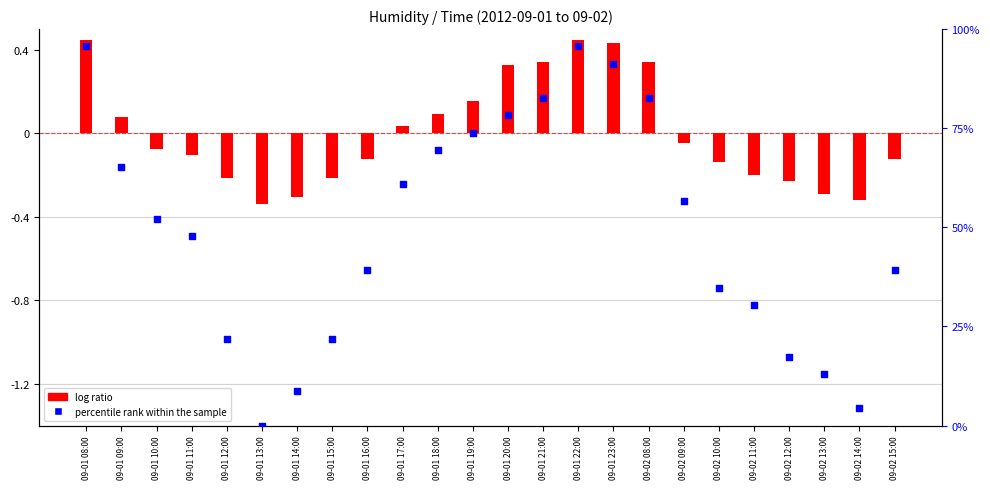

Which series reaches the maximum Y coordinate?

percentile rank within the sample